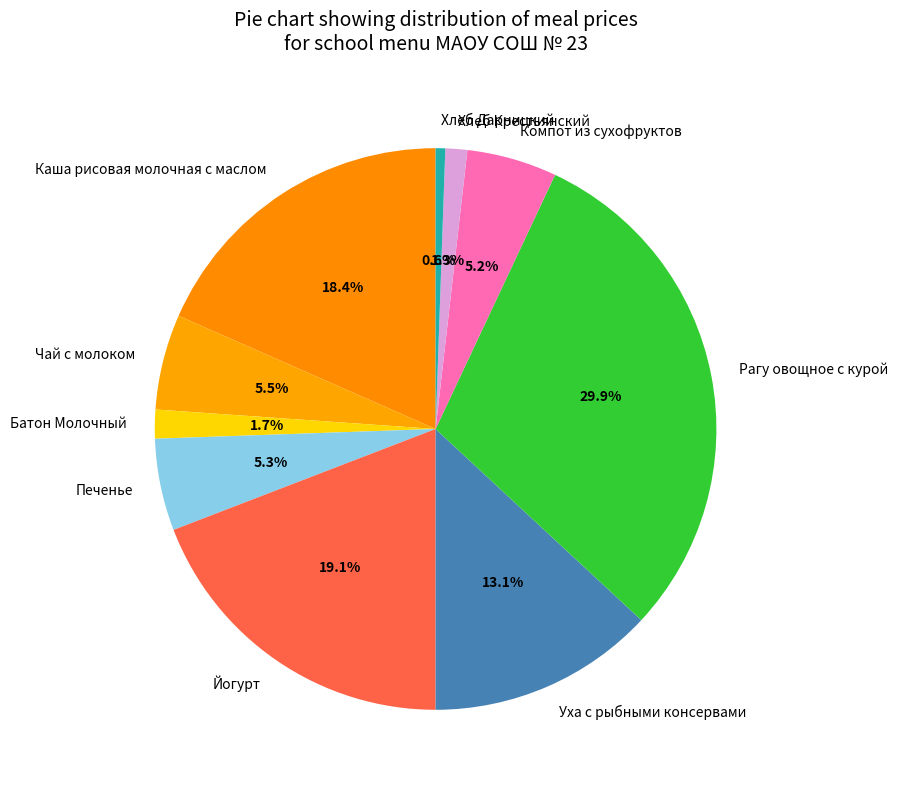

Is there any slice that represents more than half of the pie?

No